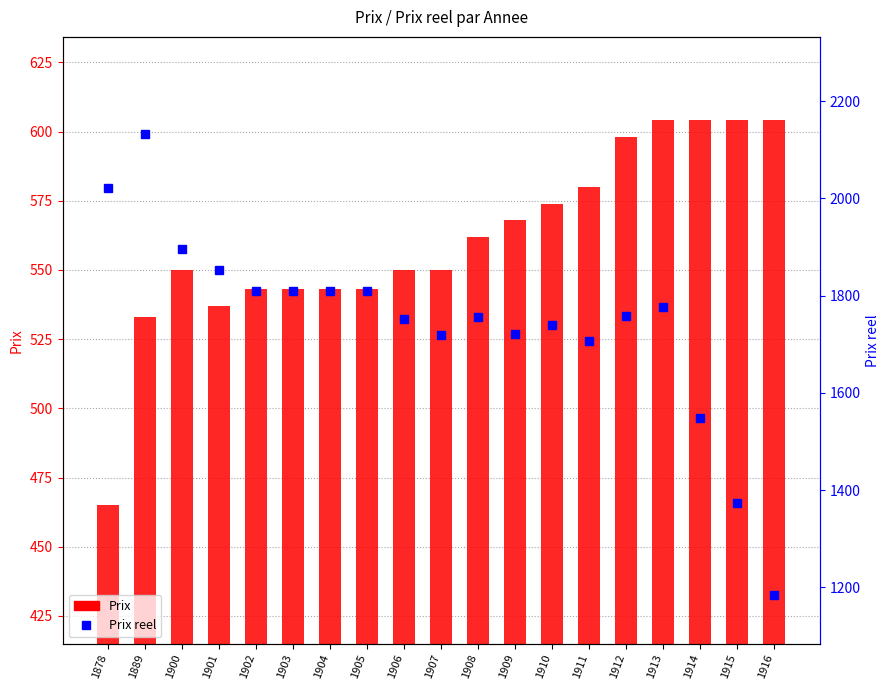

Where does the Prix series first go above 550?

1908